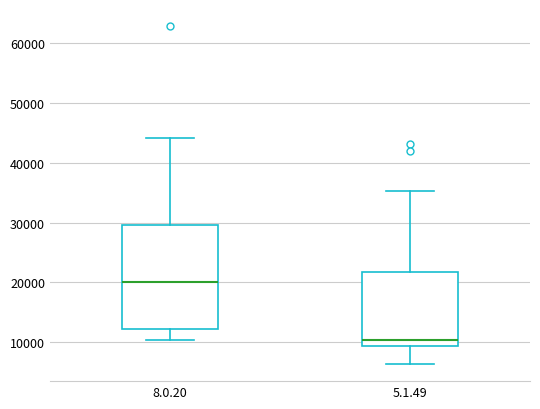

Where is the lower edge of the box for 5.1.49 on the y-axis? The values are not printed on the chart, so give them approximately, as read against the axis.

9000